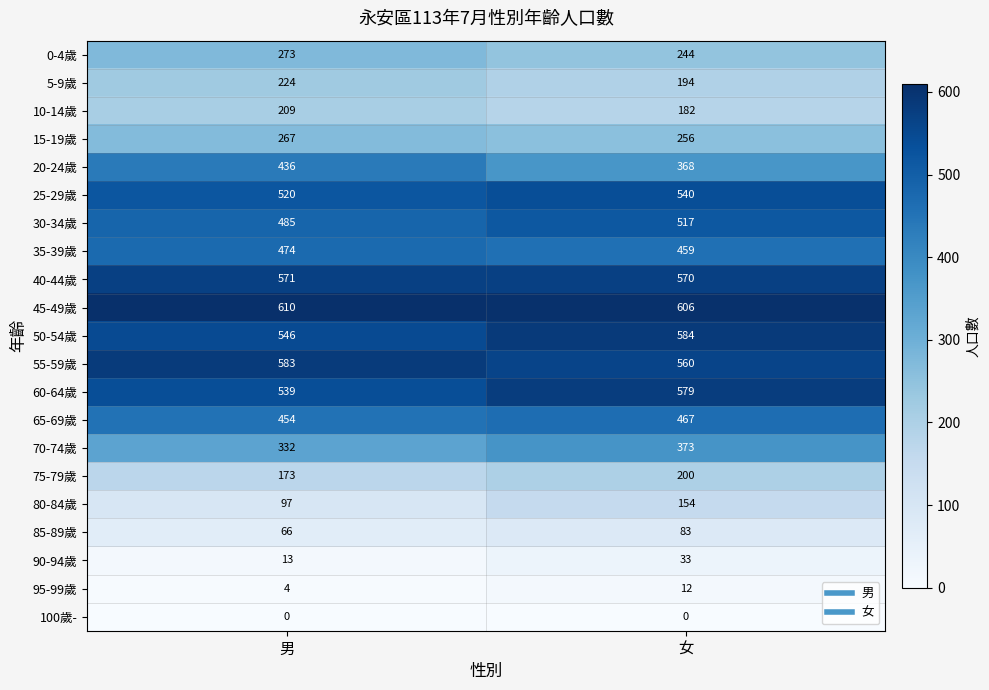

Which category has the highest value in the 95-99歲 series?

女